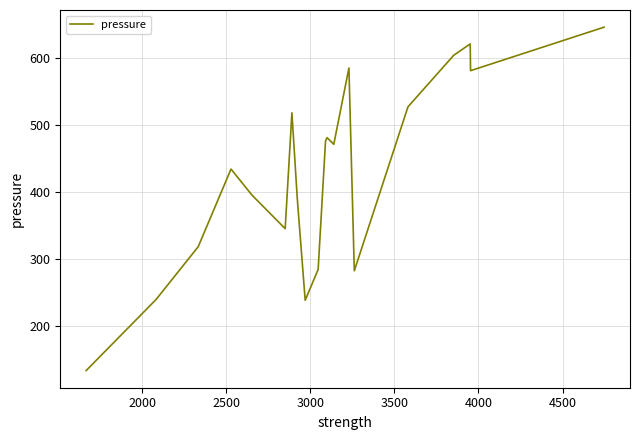

What is the greatest value displayed?

646